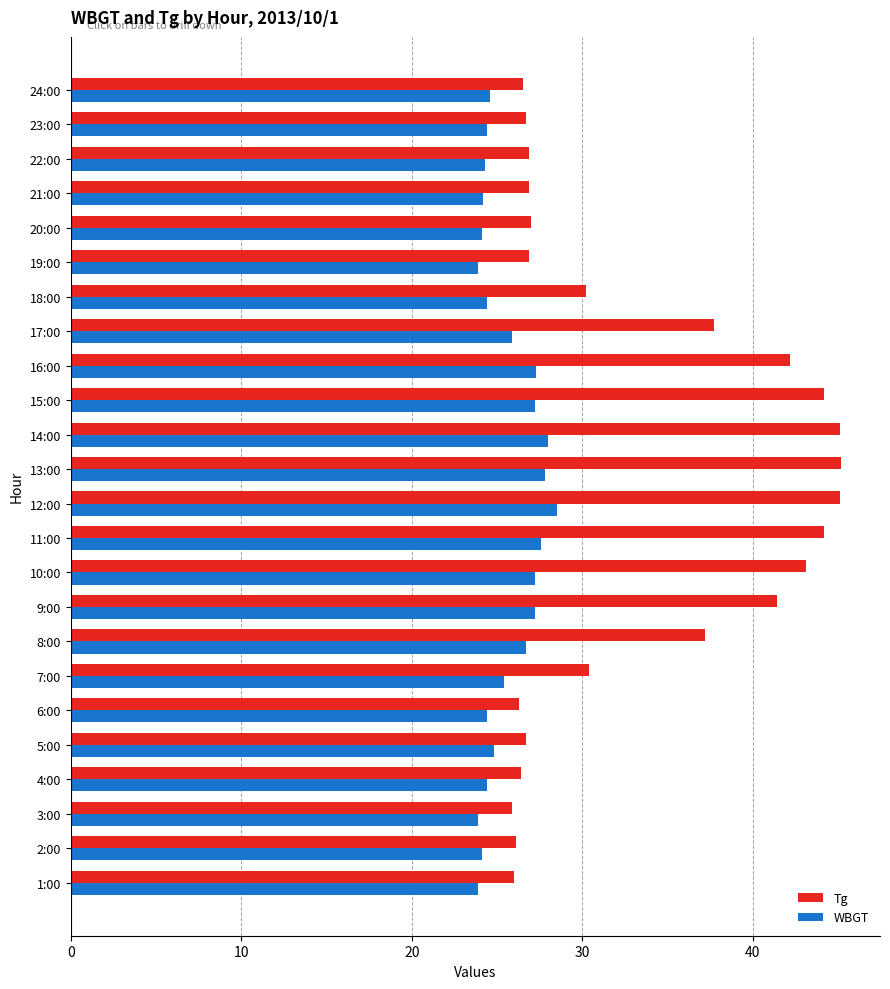

At 5:00, list the series in order from largest to smallest.

Tg, WBGT